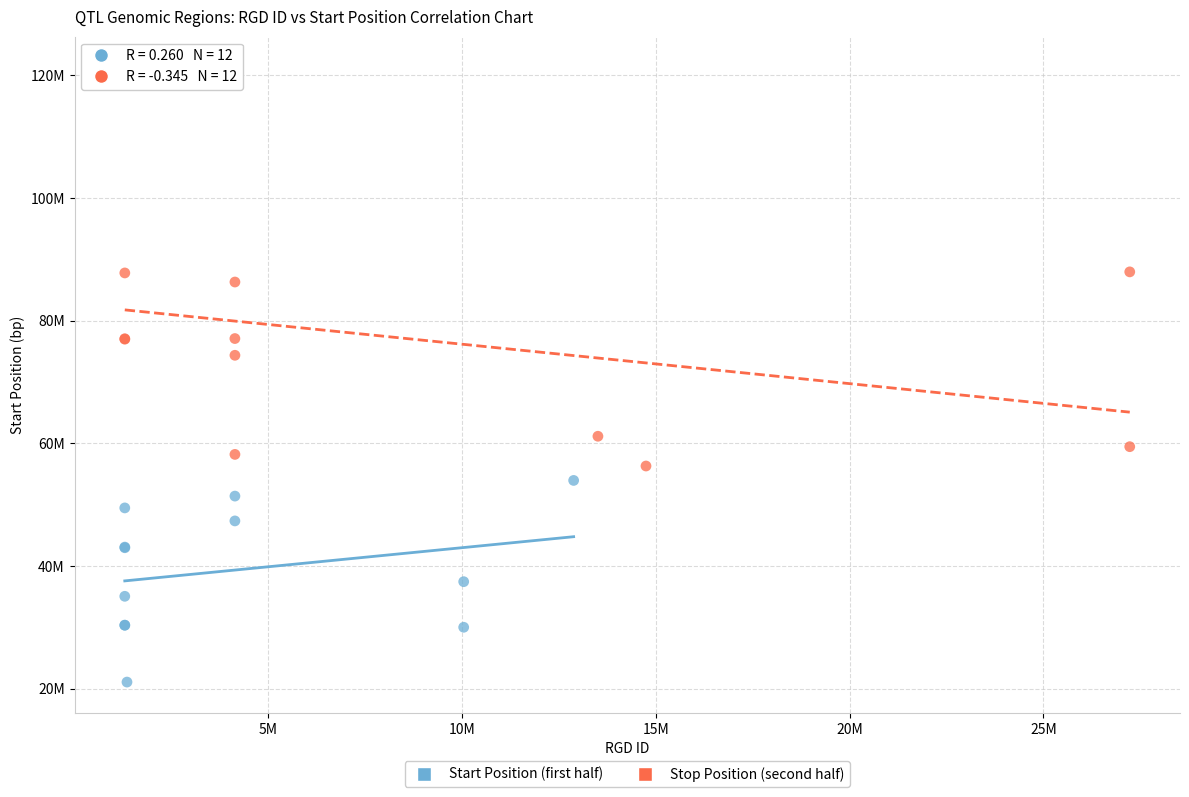

What are all the series names shown in the legend?

Start Position (first half), Stop Position (second half)